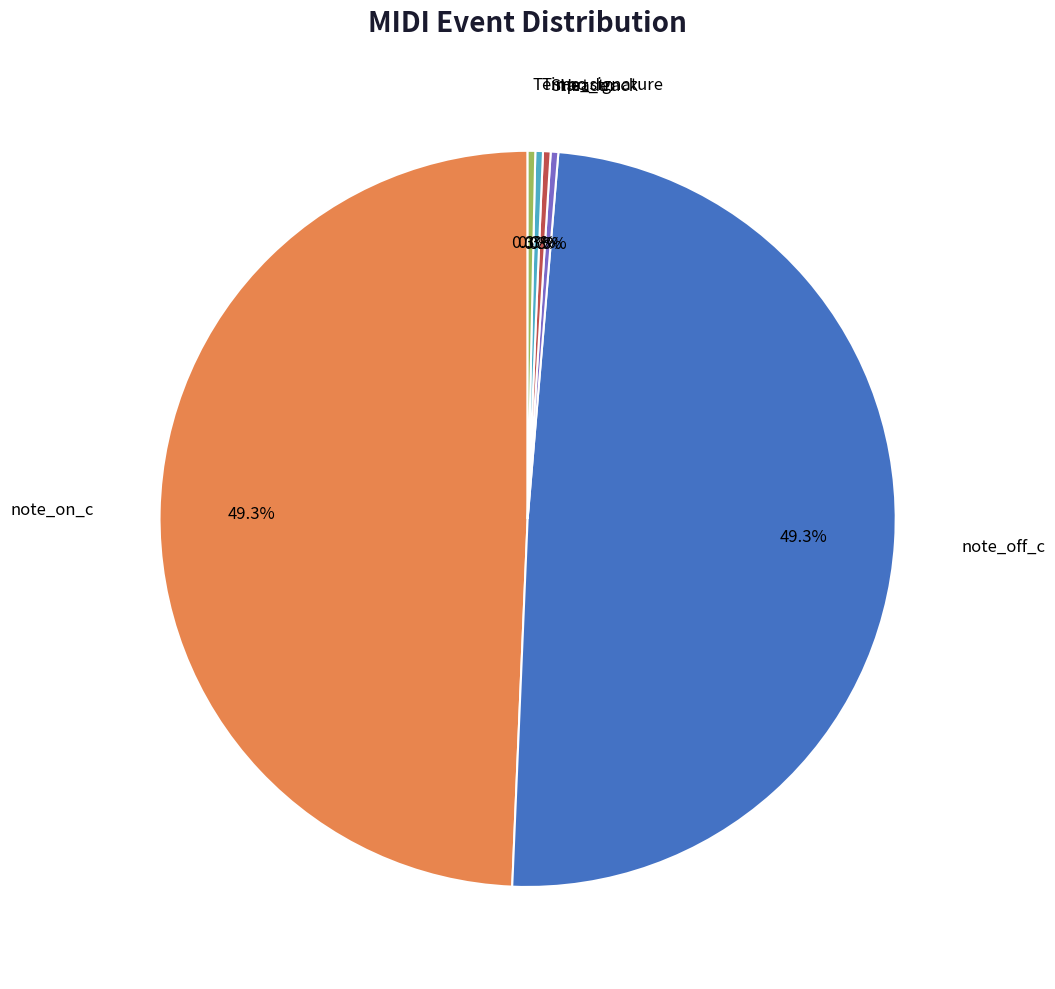

Does any single category account for the majority?

No